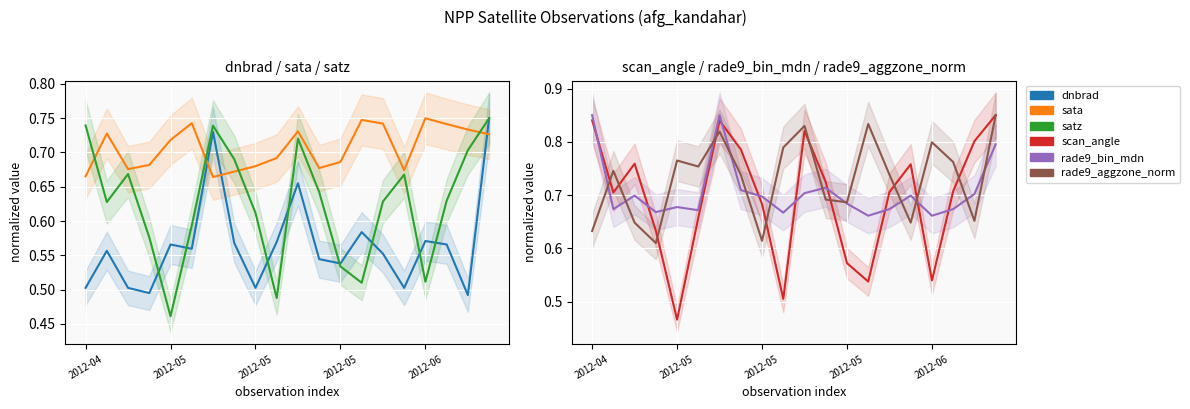

Reading left to right, transcribe all the data shown in this chart.

dnbrad: 0.5	0.6	0.5	0.5	0.6	0.6	0.7	0.6	0.5	0.6	0.7	0.5	0.5	0.6	0.6	0.5	0.6	0.6	0.5	0.8
sata: 0.7	0.7	0.7	0.7	0.7	0.7	0.7	0.7	0.7	0.7	0.7	0.7	0.7	0.7	0.7	0.7	0.8	0.7	0.7	0.7
satz: 0.7	0.6	0.7	0.6	0.5	0.6	0.7	0.7	0.6	0.5	0.7	0.6	0.5	0.5	0.6	0.7	0.5	0.6	0.7	0.8
scan_angle: 0.8	0.7	0.8	0.6	0.5	0.7	0.8	0.8	0.7	0.5	0.8	0.7	0.6	0.5	0.7	0.8	0.5	0.7	0.8	0.9
rade9_bin_mdn: 0.9	0.7	0.7	0.7	0.7	0.7	0.9	0.7	0.7	0.7	0.7	0.7	0.7	0.7	0.7	0.7	0.7	0.7	0.7	0.8
rade9_aggzone_norm: 0.6	0.7	0.6	0.6	0.8	0.8	0.8	0.7	0.6	0.8	0.8	0.7	0.7	0.8	0.7	0.6	0.8	0.8	0.7	0.9